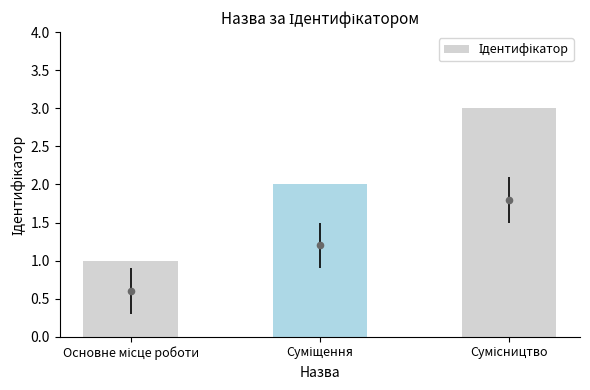

What is the ratio of the value at Основне місце роботи to the value at Сумісництво?

0.3